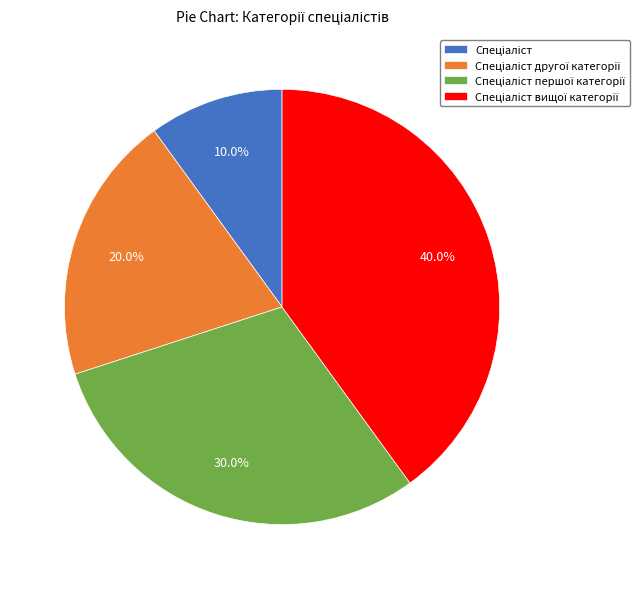

Is there a majority slice in this chart?

No